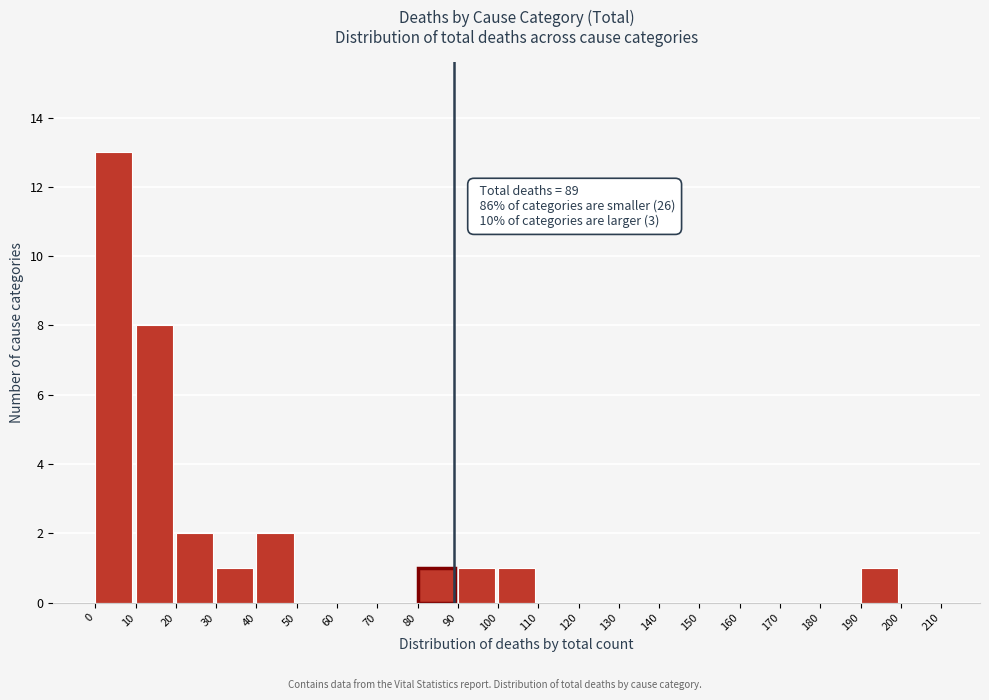

Over which range of the x-axis is the bar tallest?

0 to 10